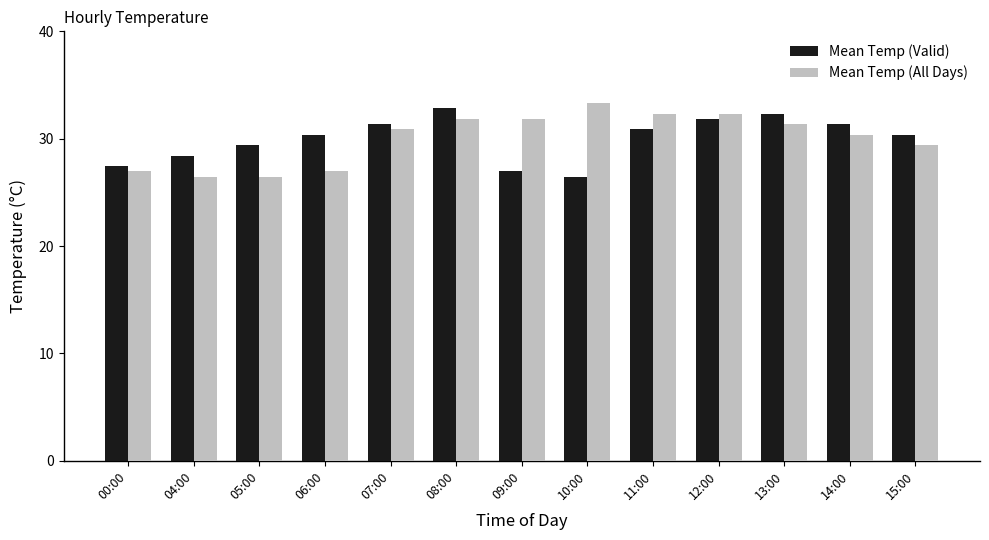

What is the difference between the highest and lowest values at 06:00?

3.4